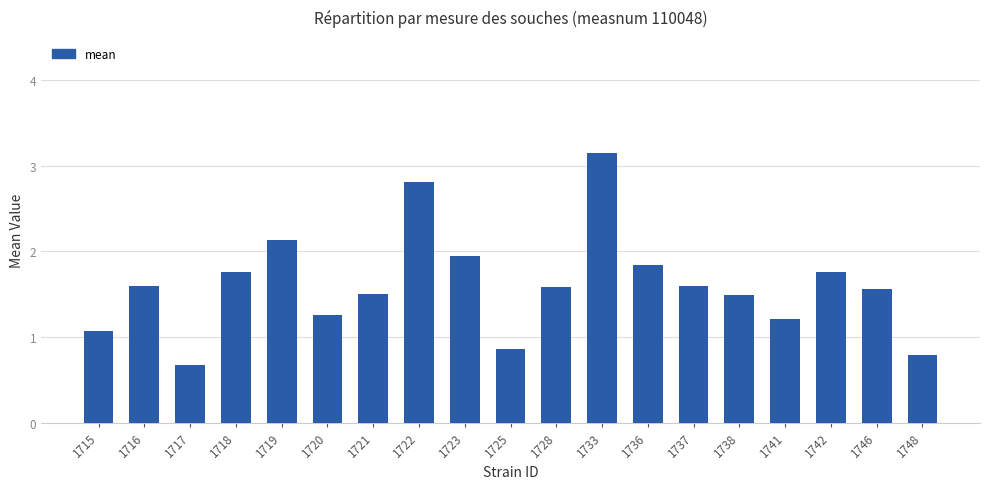

The chart shows a value of 1.1 at 1733. True or false?

False